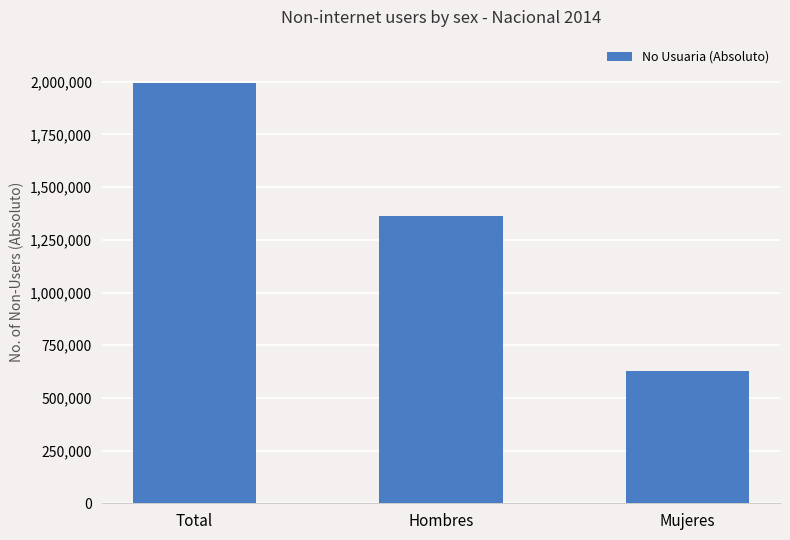

Reading right to left, extract all data points from this chart.

629202	1364545	1993747